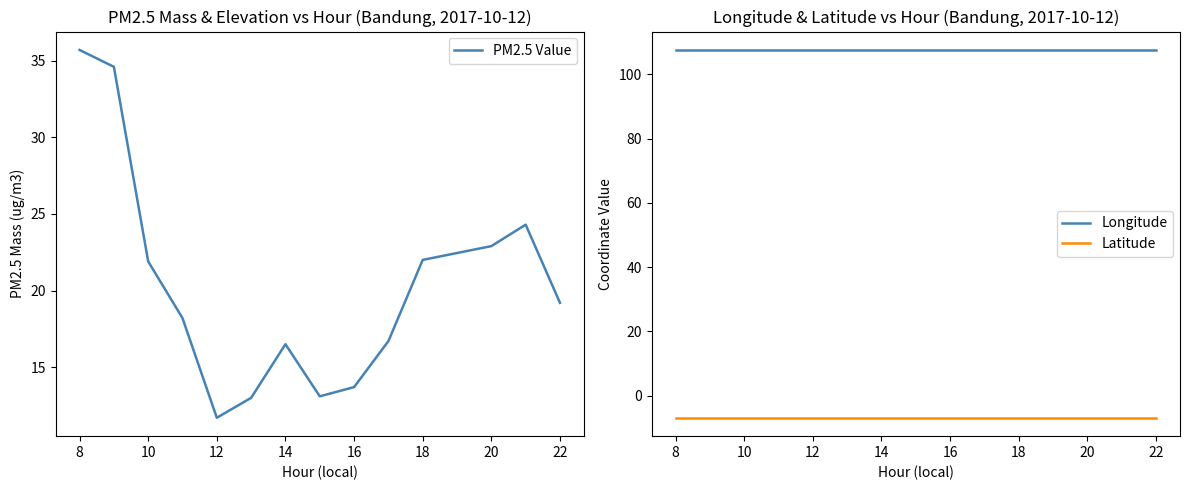

True or false: Longitude has a value of 142.1 at 14.

False